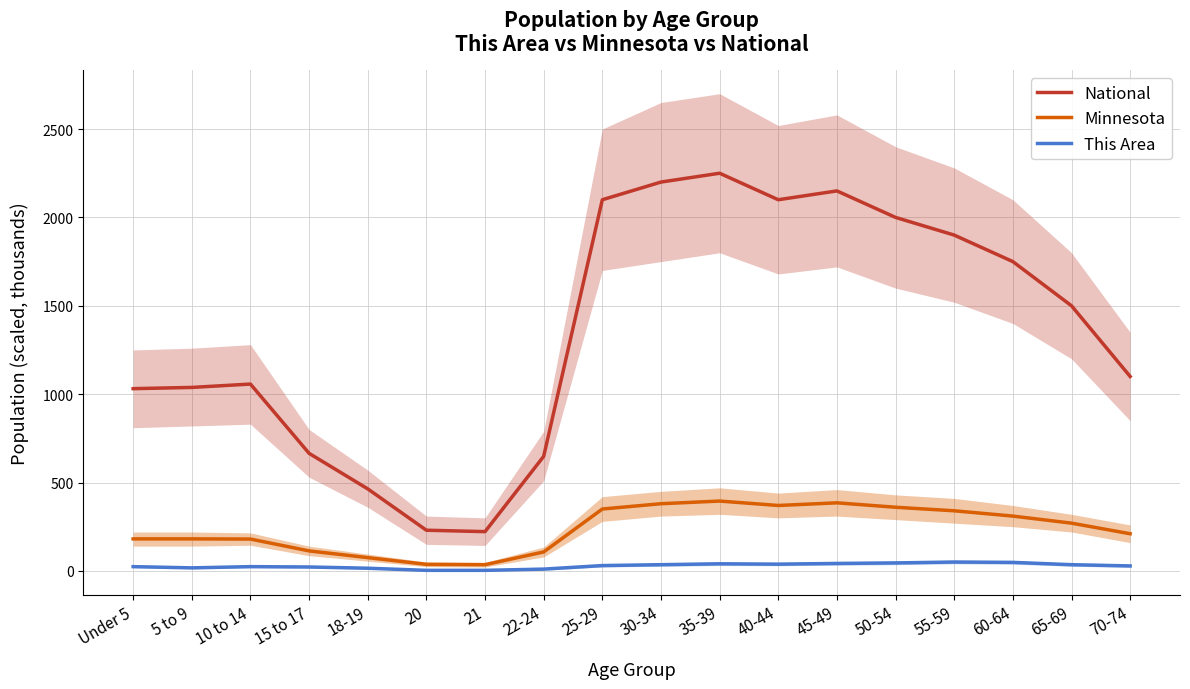

True or false: Minnesota and This Area intersect in this chart.

False